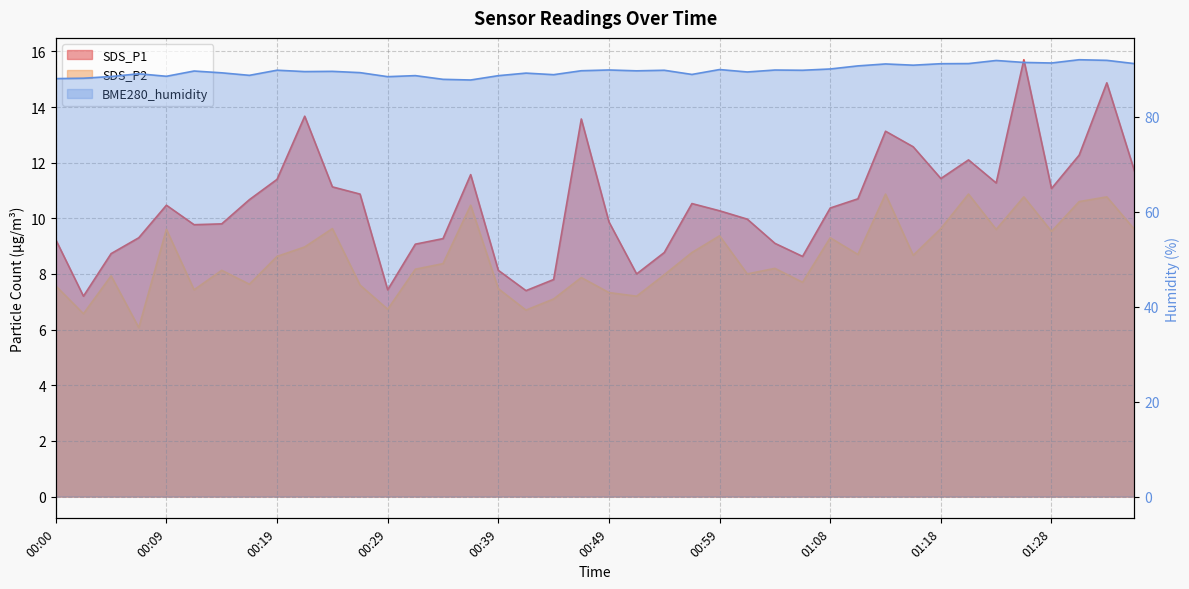

Reading left to right, transcribe all the data shown in this chart.

SDS_P1: 00:00=9.2	00:02=7.2	00:05=8.7	00:07=9.3	00:09=10.5	00:12=9.8	00:14=9.8	00:17=10.7	00:19=11.4	00:22=13.7	00:24=11.1	00:27=10.9	00:29=7.4	00:32=9.1	00:34=9.3	00:36=11.6	00:39=8.1	00:41=7.4	00:44=7.8	00:46=13.6	00:49=9.9	00:51=8.0	00:54=8.8	00:56=10.5	00:59=10.3	01:01=10.0	01:03=9.1	01:06=8.6	01:08=10.4	01:11=10.7	01:13=13.1	01:16=12.6	01:18=11.4	01:21=12.1	01:23=11.3	01:26=15.7	01:28=11.1	01:31=12.3	01:33=14.9	01:36=11.7
SDS_P2: 00:00=7.6	00:02=6.6	00:05=7.9	00:07=6.1	00:09=9.6	00:12=7.4	00:14=8.1	00:17=7.6	00:19=8.6	00:22=9.0	00:24=9.6	00:27=7.6	00:29=6.7	00:32=8.2	00:34=8.4	00:36=10.5	00:39=7.5	00:41=6.7	00:44=7.1	00:46=7.9	00:49=7.3	00:51=7.2	00:54=8.0	00:56=8.8	00:59=9.4	01:01=8.0	01:03=8.2	01:06=7.7	01:08=9.3	01:11=8.7	01:13=10.9	01:16=8.7	01:18=9.6	01:21=10.9	01:23=9.6	01:26=10.8	01:28=9.5	01:31=10.6	01:33=10.8	01:36=9.6
BME280_humidity: 00:00=88.1	00:02=88.1	00:05=88.5	00:07=89.1	00:09=88.5	00:12=89.7	00:14=89.3	00:17=88.8	00:19=89.8	00:22=89.5	00:24=89.6	00:27=89.3	00:29=88.5	00:32=88.7	00:34=87.9	00:36=87.8	00:39=88.7	00:41=89.2	00:44=88.9	00:46=89.7	00:49=89.9	00:51=89.7	00:54=89.8	00:56=88.9	00:59=90.0	01:01=89.5	01:03=89.9	01:06=89.8	01:08=90.1	01:11=90.7	01:13=91.2	01:16=90.9	01:18=91.2	01:21=91.2	01:23=91.9	01:26=91.5	01:28=91.3	01:31=92.0	01:33=91.9	01:36=91.2